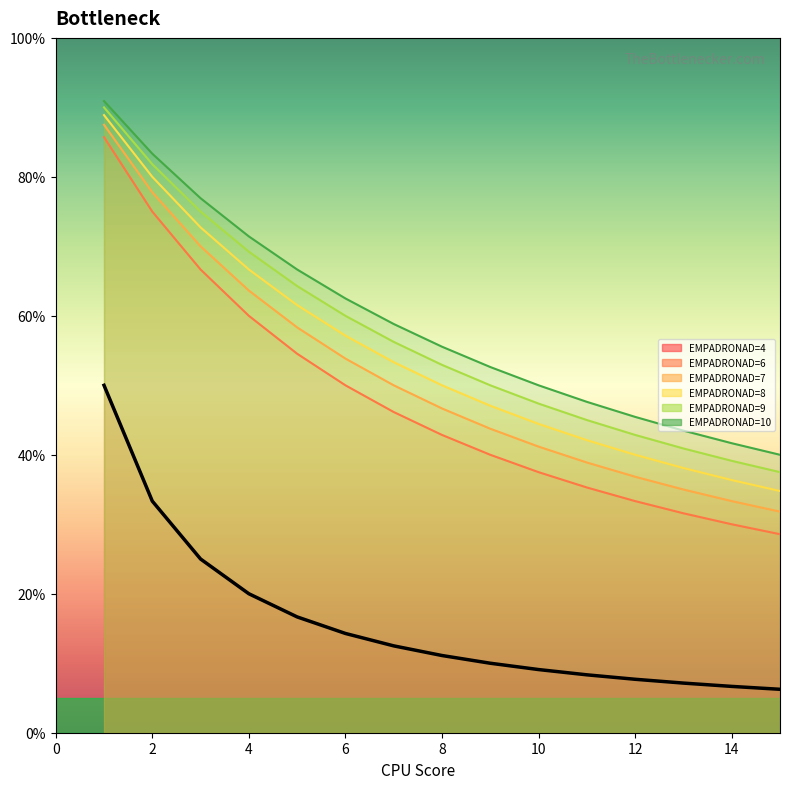

Between 8 and 10, which series saw the biggest shift?

EMPADRONAD=9